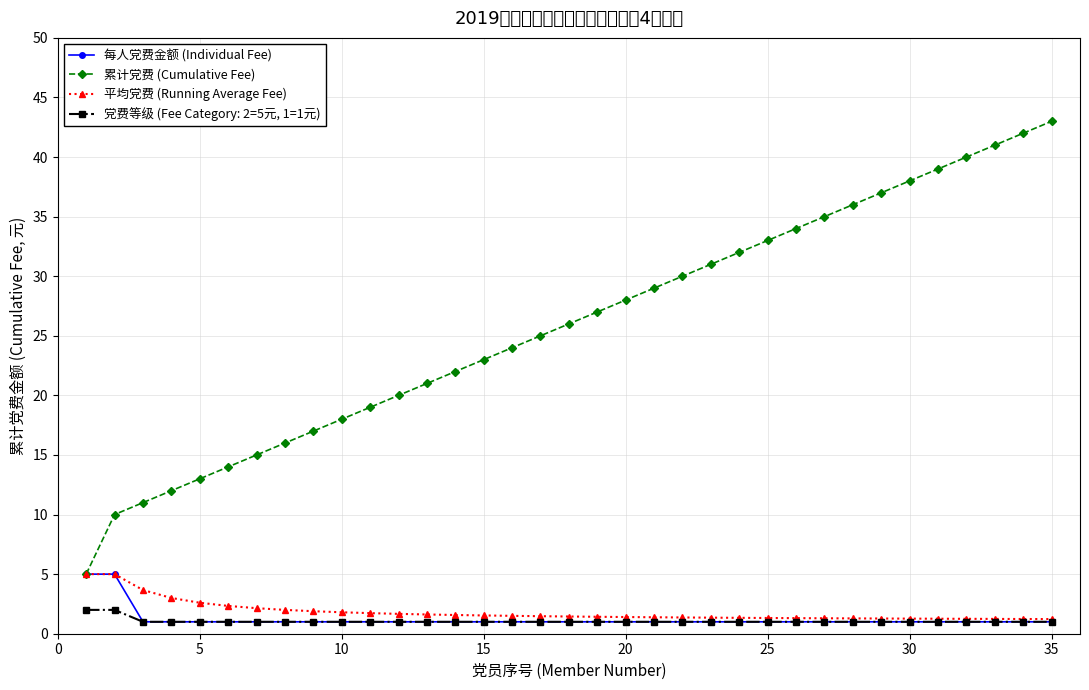

What is the minimum value shown in the chart?

1.0